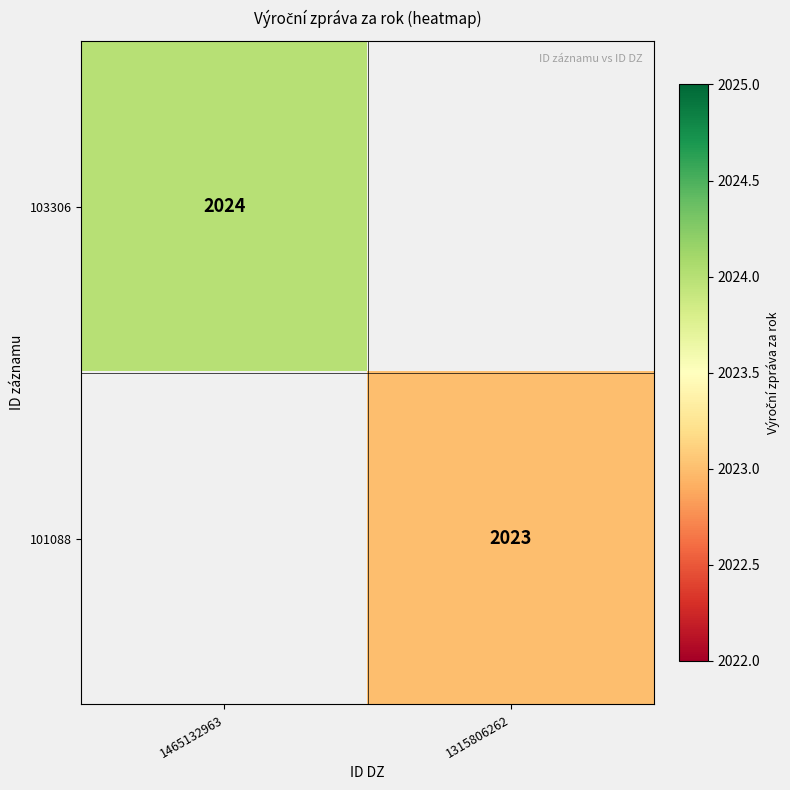

How many categories are shown in the chart?

2